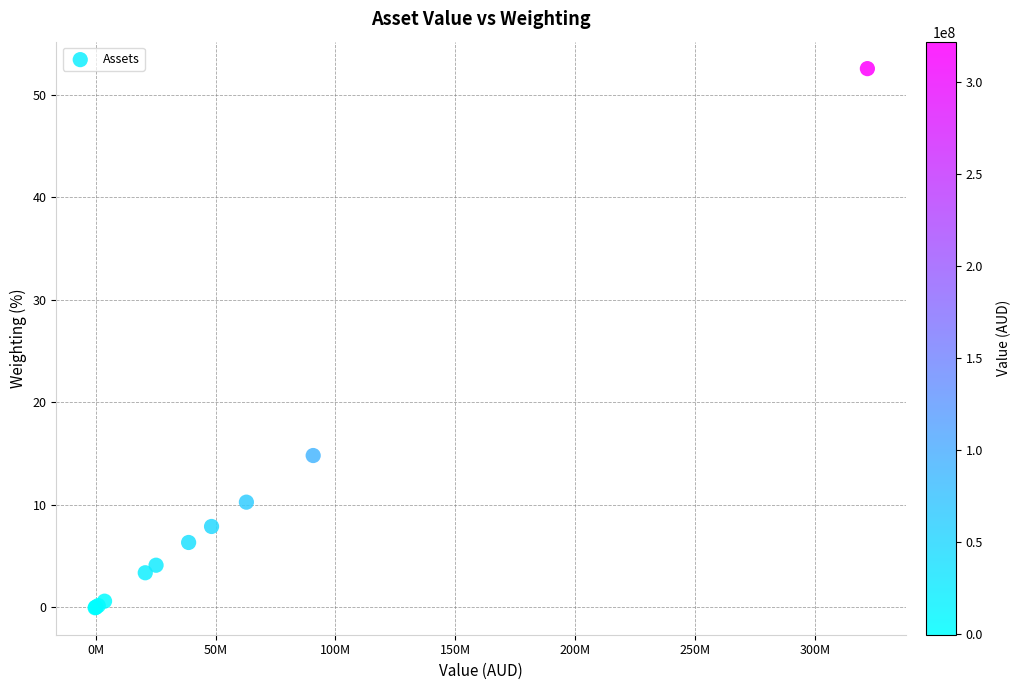

What Y value in the scatter plot is closest to 26?

14.8